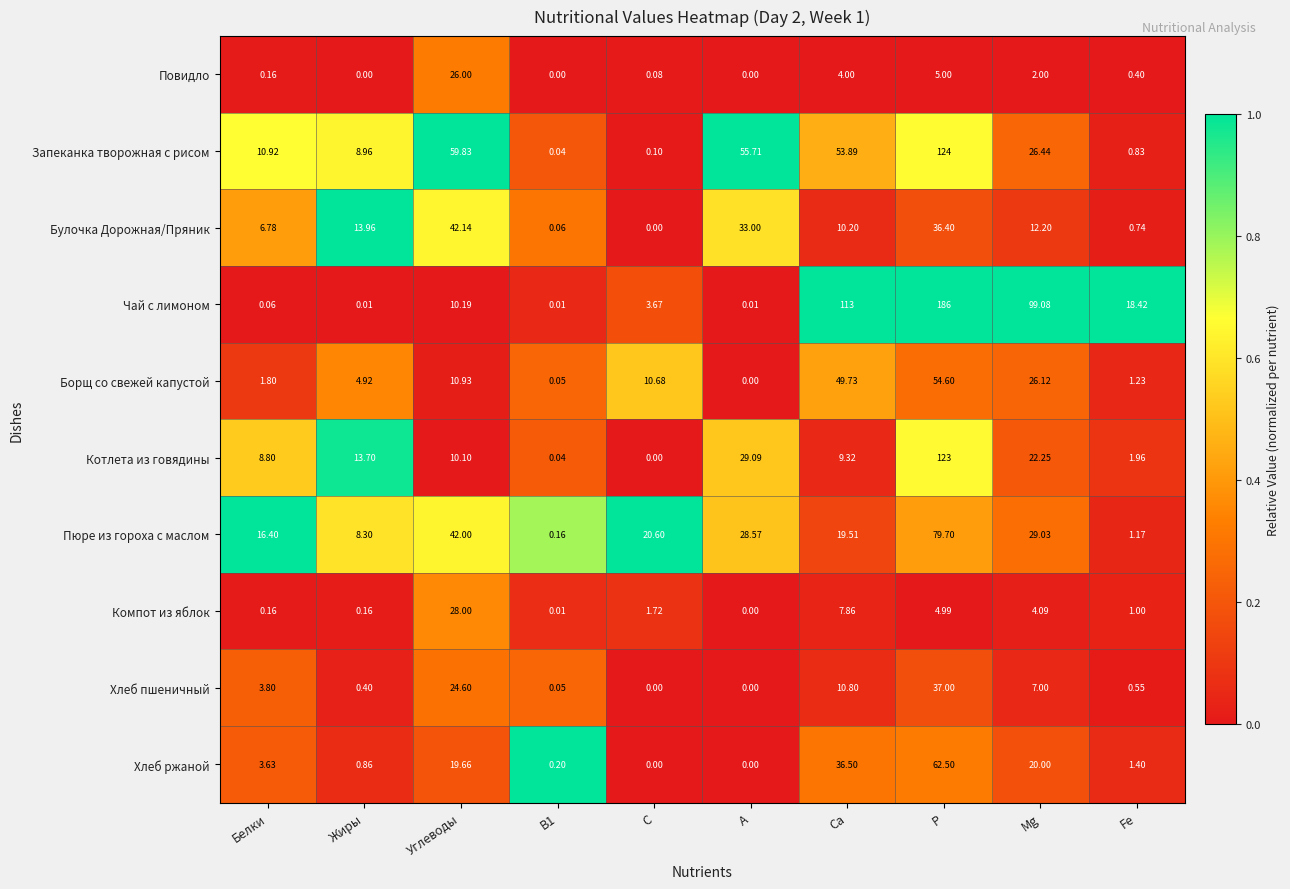

Which series changed the most between Углеводы and А?

Компот из яблок